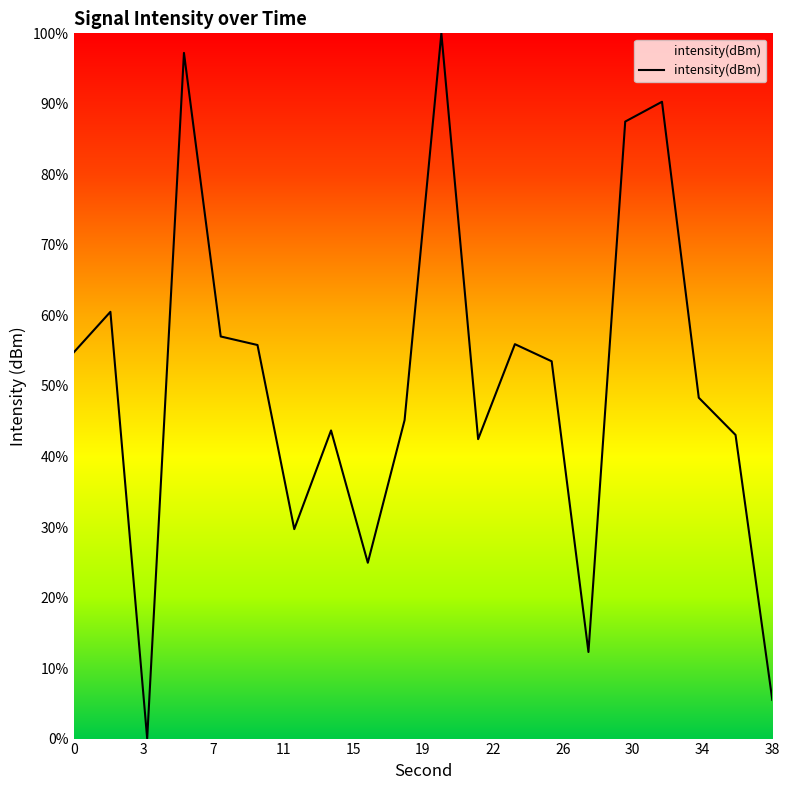

What is the greatest value displayed?

100.0